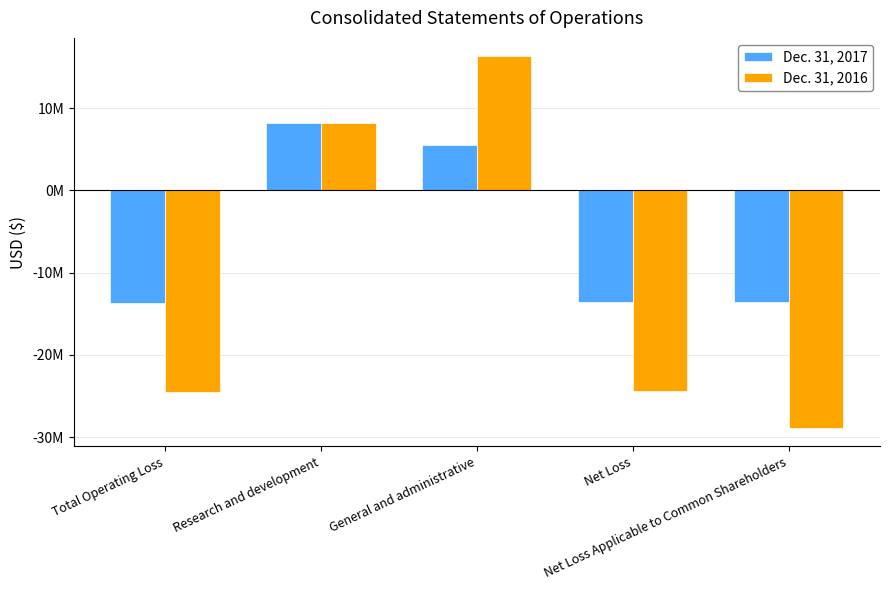

Does the chart contain stacked bars?

No